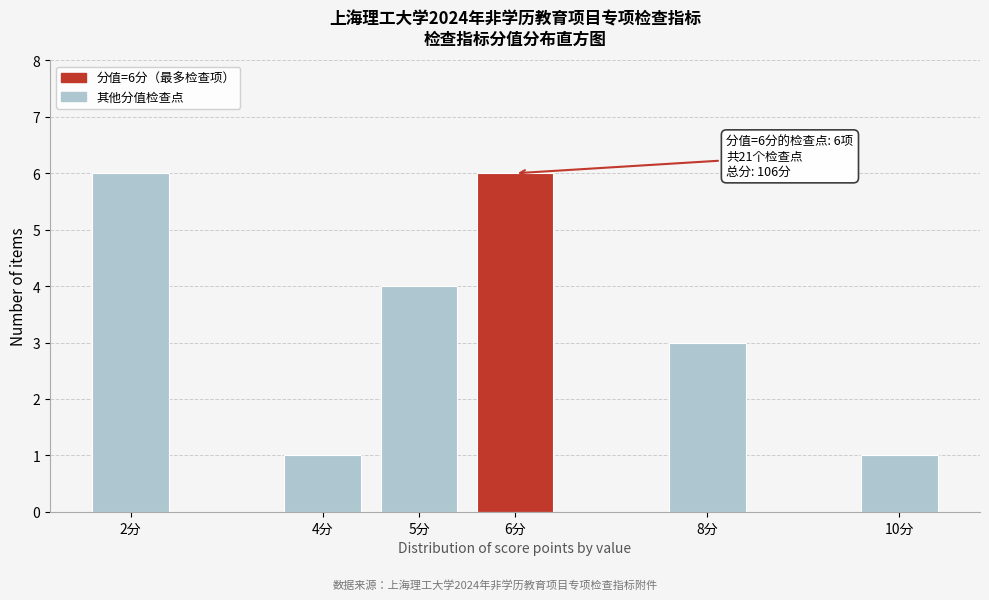

Reading left to right, what are all the values shown in this chart?

2分=6	4分=1	5分=4	6分=6	8分=3	10分=1